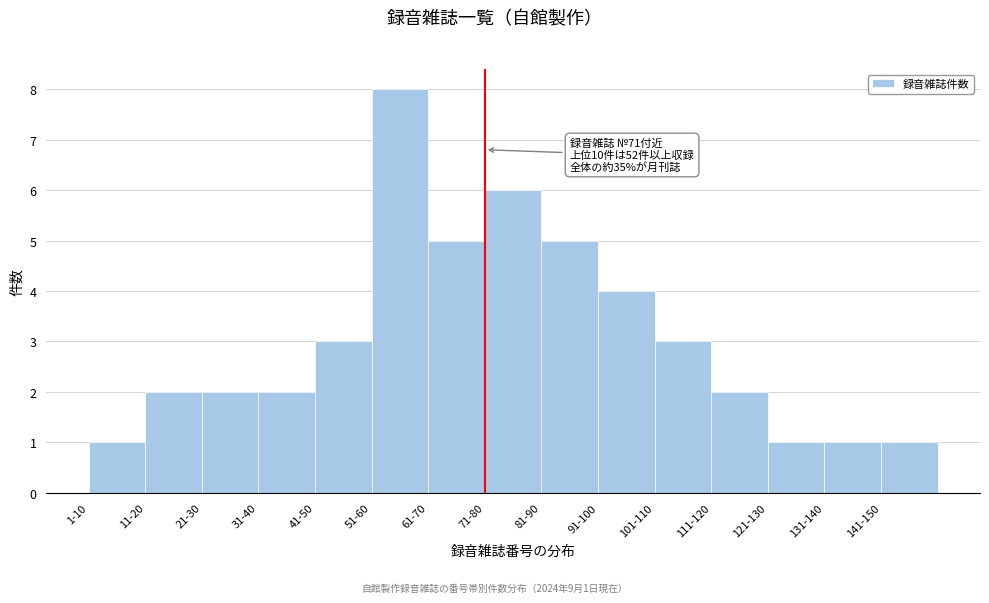

Reading left to right, list all the values displayed in this chart.

1-10=1	11-20=2	21-30=2	31-40=2	41-50=3	51-60=8	61-70=5	71-80=6	81-90=5	91-100=4	101-110=3	111-120=2	121-130=1	131-140=1	141-150=1